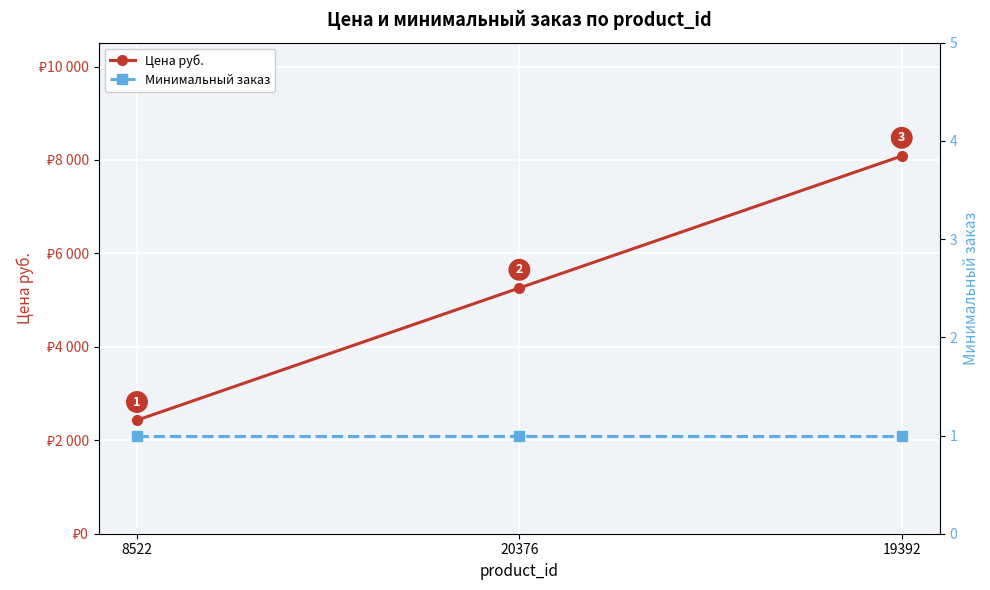

What is the greatest value displayed?

8085